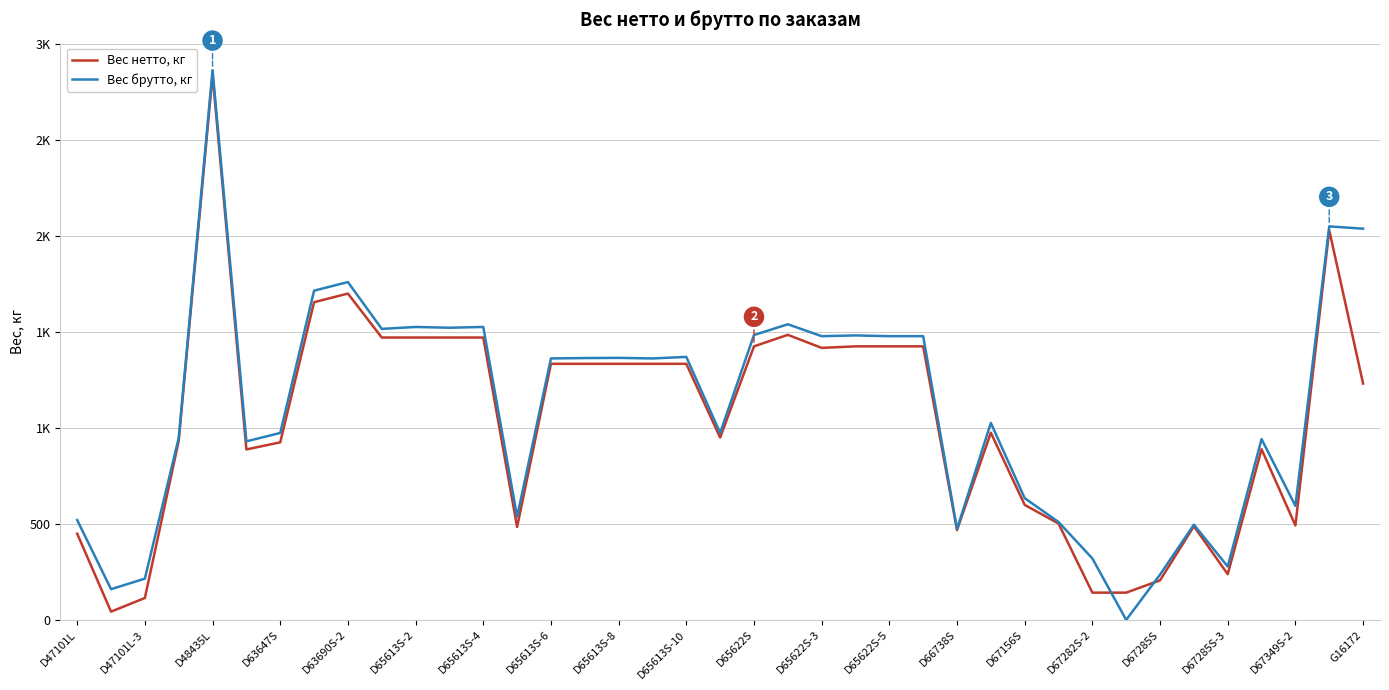

What are all the series names shown in the legend?

Вес нетто, кг, Вес брутто, кг